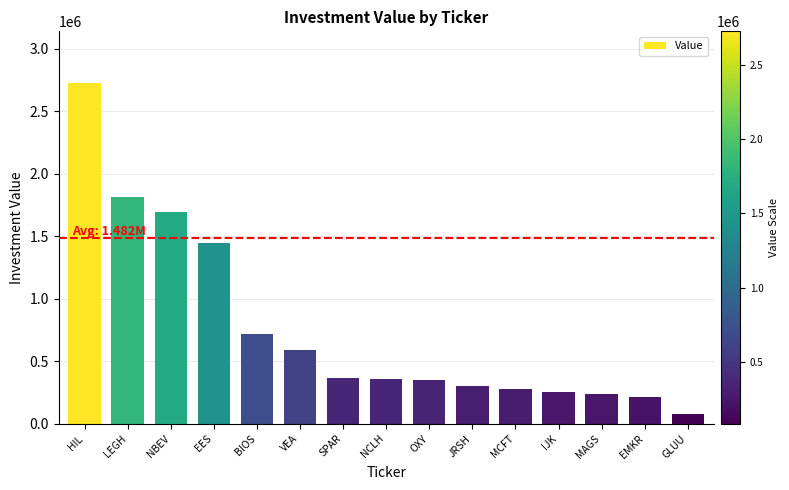

What is the sum of all values?

11425000